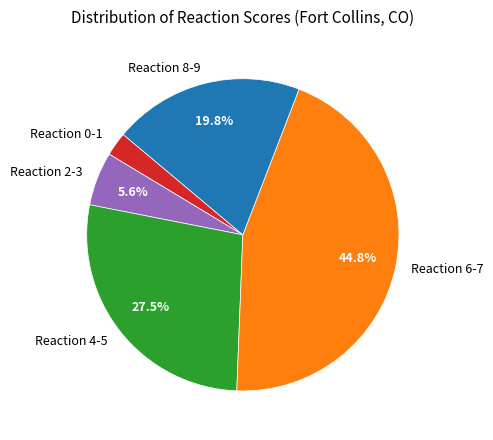

What percentage is the Reaction 0-1 slice, to the nearest percent?

2%